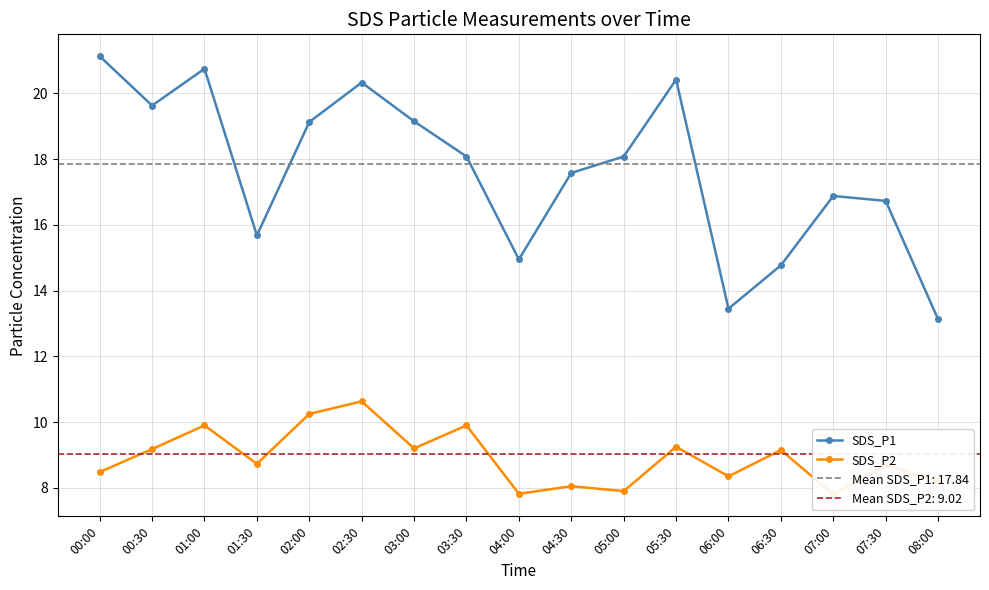

Reading left to right, what are all the values shown in this chart?

SDS_P1: 21.1	19.6	20.8	15.7	19.1	20.3	19.1	18.1	14.9	17.6	18.1	20.4	13.4	14.8	16.9	16.7	13.1
SDS_P2: 8.5	9.2	9.9	8.7	10.2	10.6	9.2	9.9	7.8	8.1	7.9	9.2	8.3	9.2	7.8	8.7	8.2